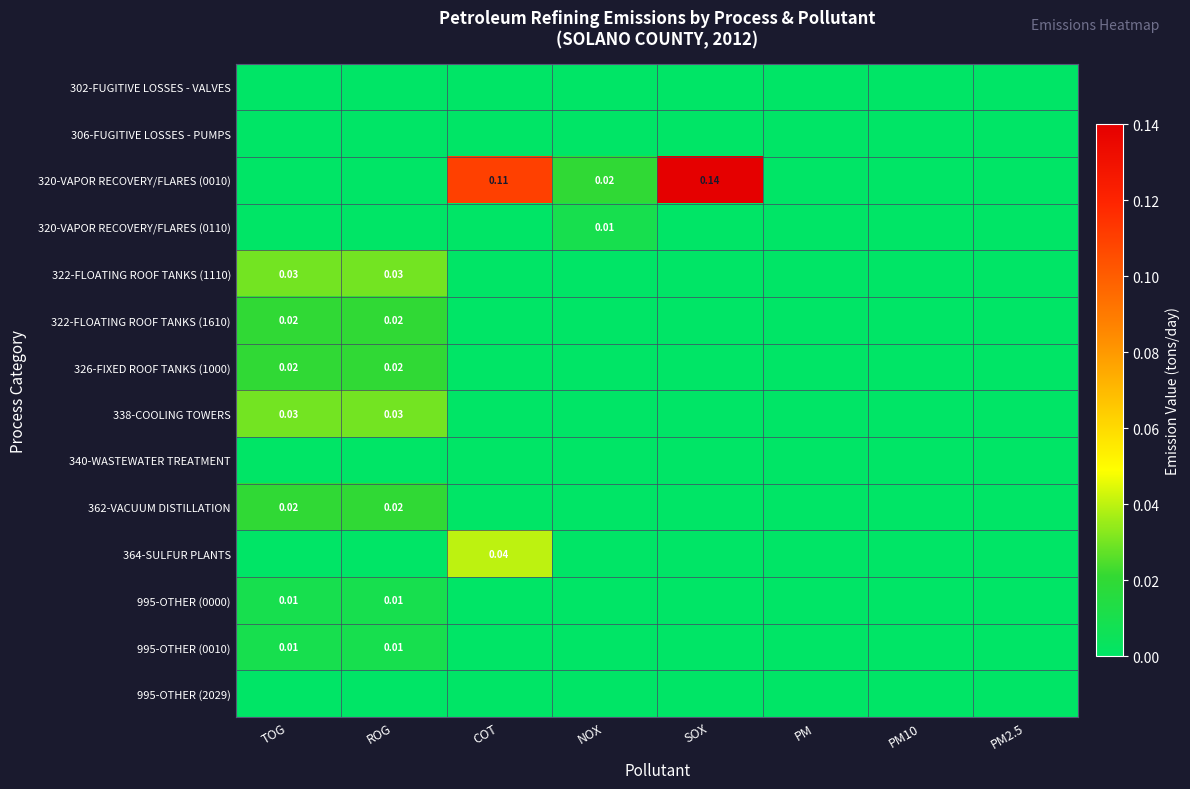

Count the 995-OTHER (0010) values in the range 0 to 1.

8